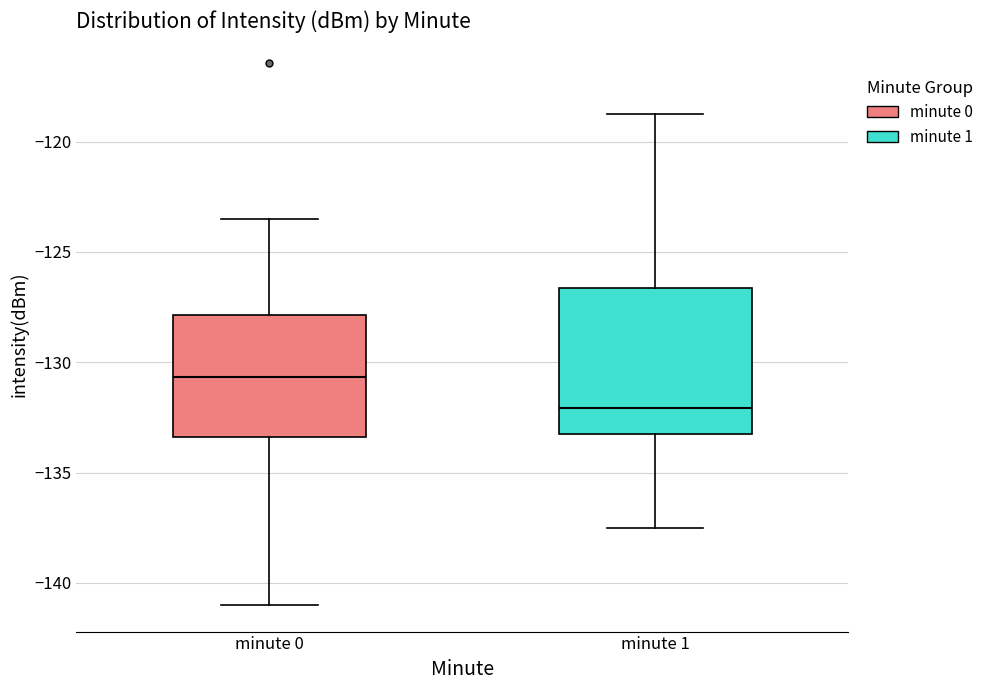

Where is the upper edge of the box for minute 0 on the y-axis? The values are not printed on the chart, so give them approximately, as read against the axis.

-128.0